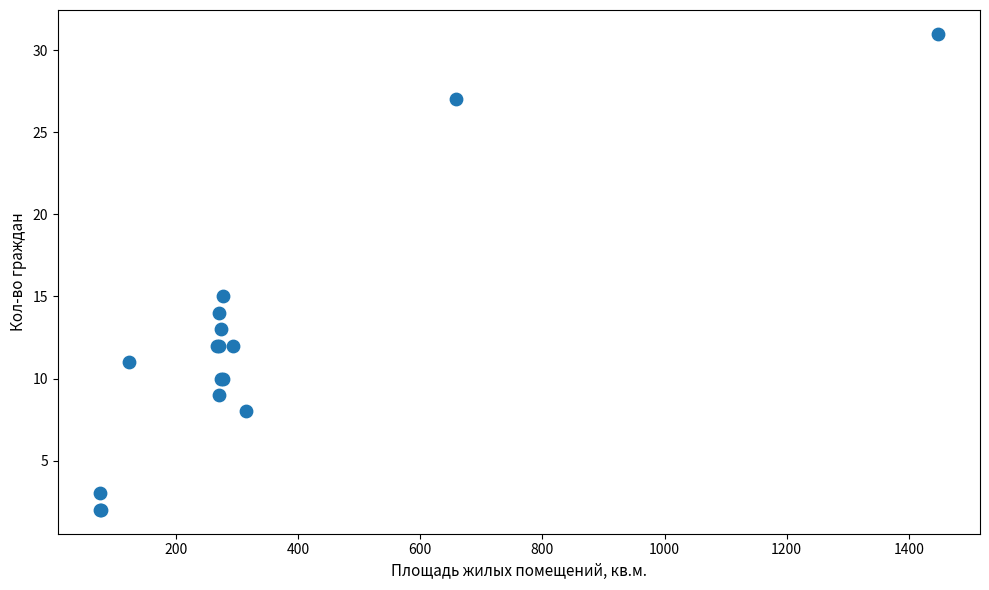

What Y value in the scatter plot is closest to 16?

15